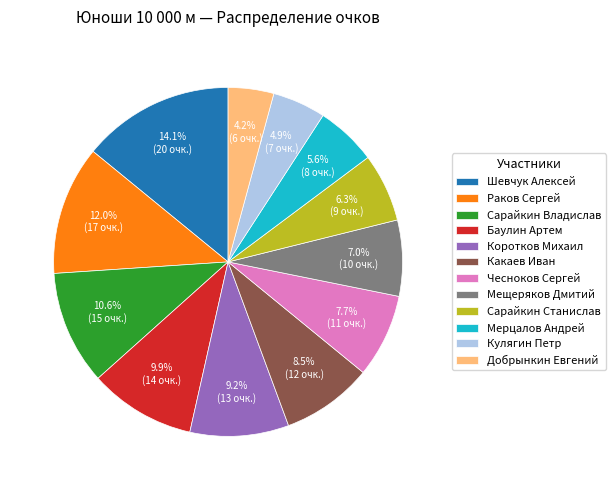

To the nearest percent, what is the difference between the largest and smallest slice percentages?

10%